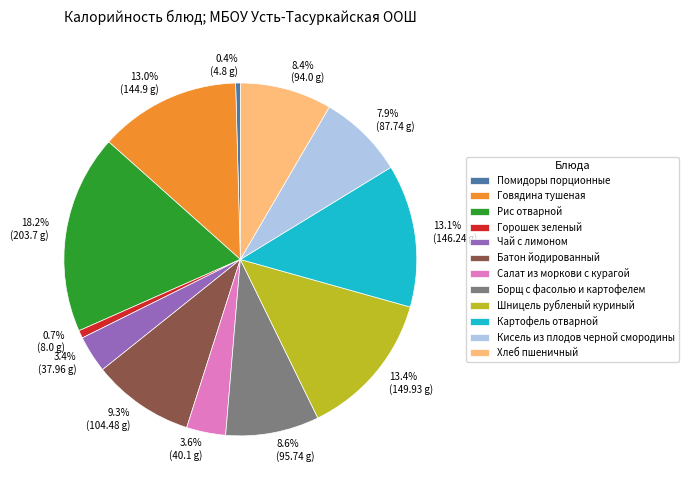

What portion of the pie excludes Говядина тушеная?

87.0%